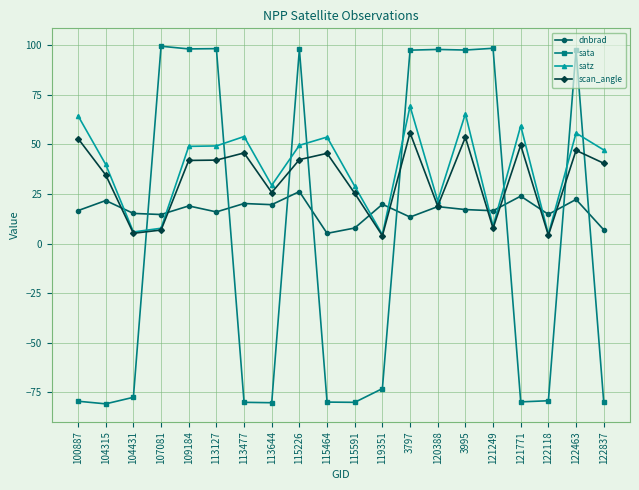

What is the label of the 5th point from the left?

109184